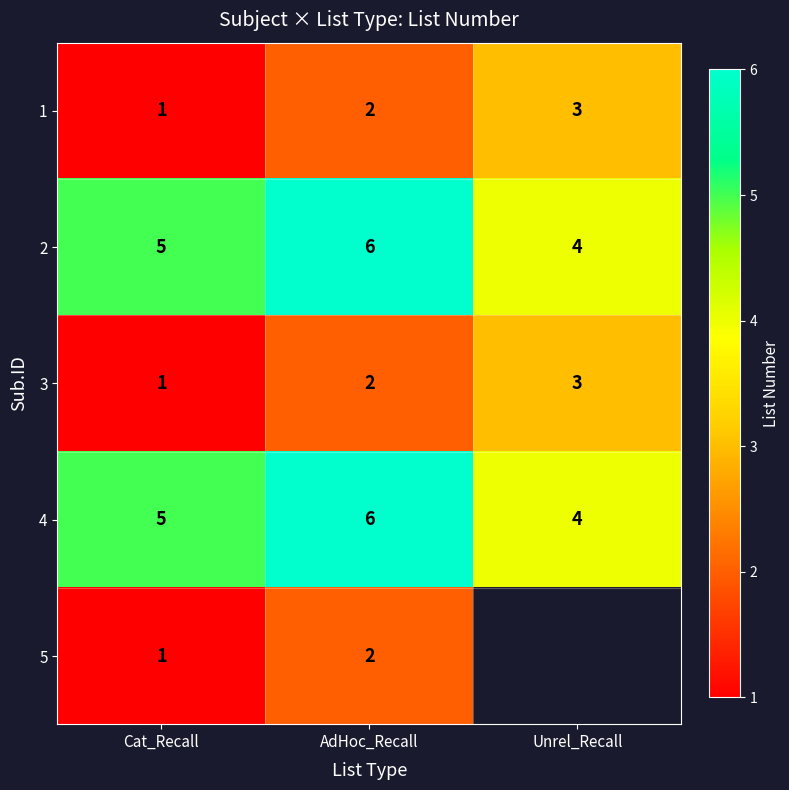

What is the sum of the 3 values at Unrel_Recall and Cat_Recall?

4